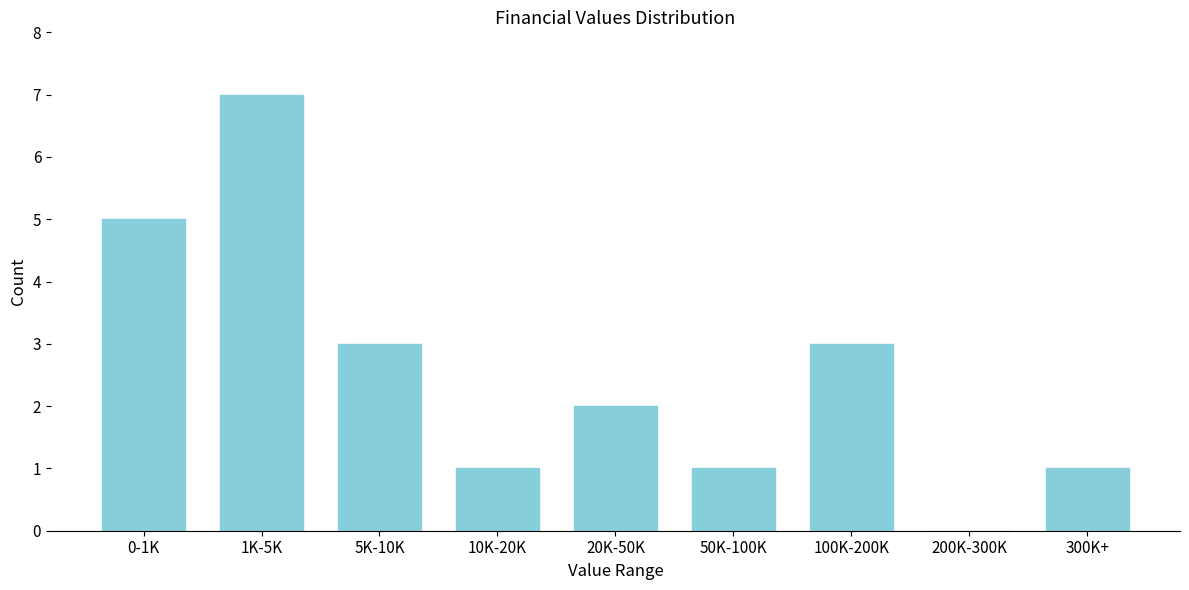

Reading left to right, extract all data points from this chart.

0-1K=5	1K-5K=7	5K-10K=3	10K-20K=1	20K-50K=2	50K-100K=1	100K-200K=3	200K-300K=0	300K+=1